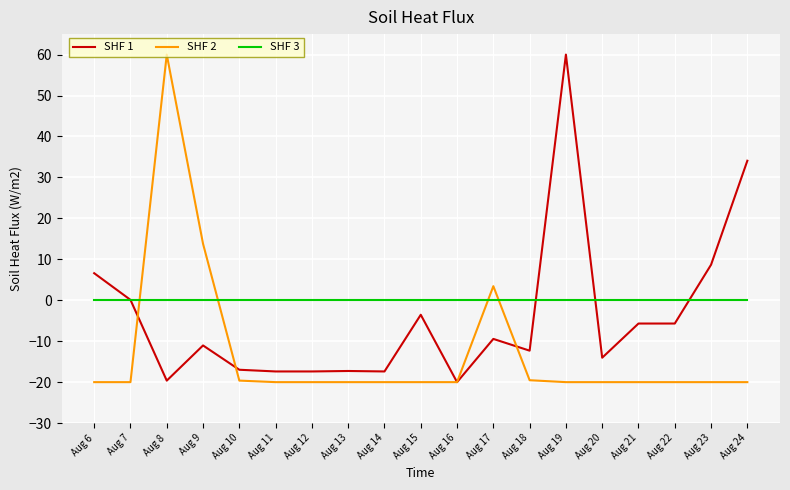

Rank the series by their average value, from lowest to highest.

SHF 2, SHF 1, SHF 3